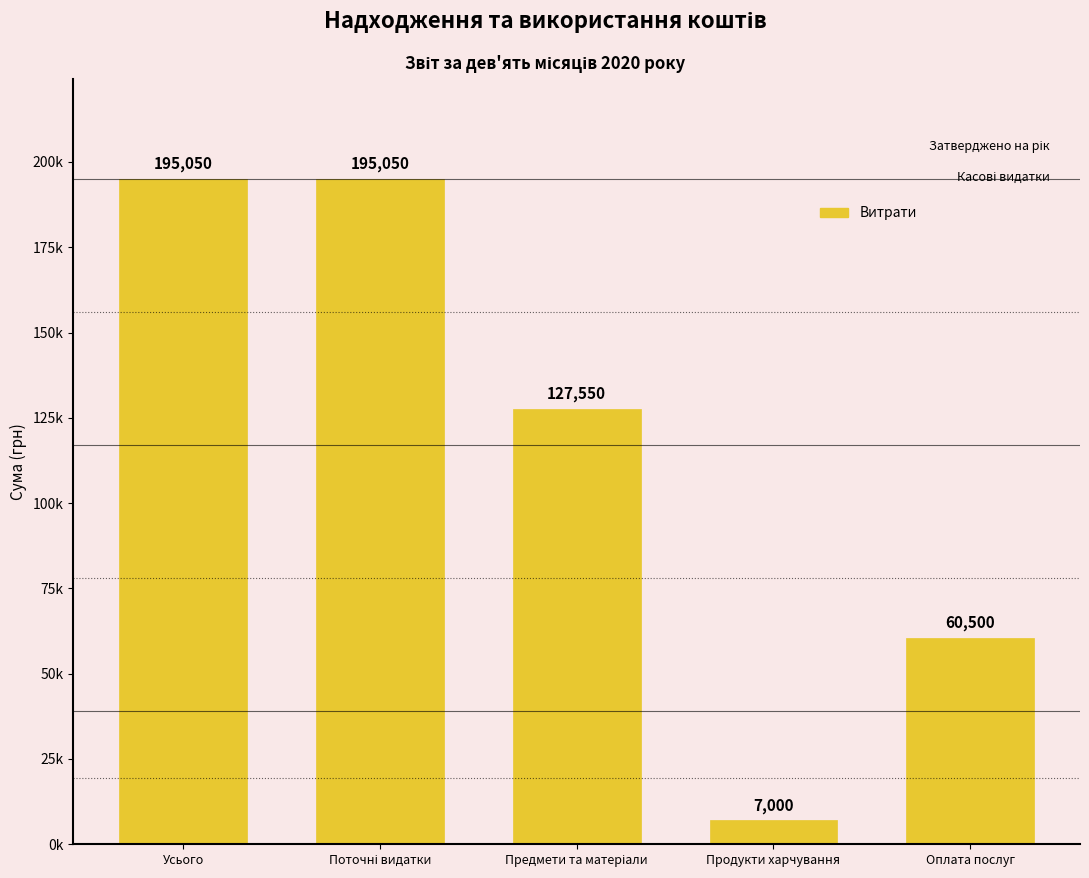

Where is the data nearest to the value 101025?

Предмети та матеріали